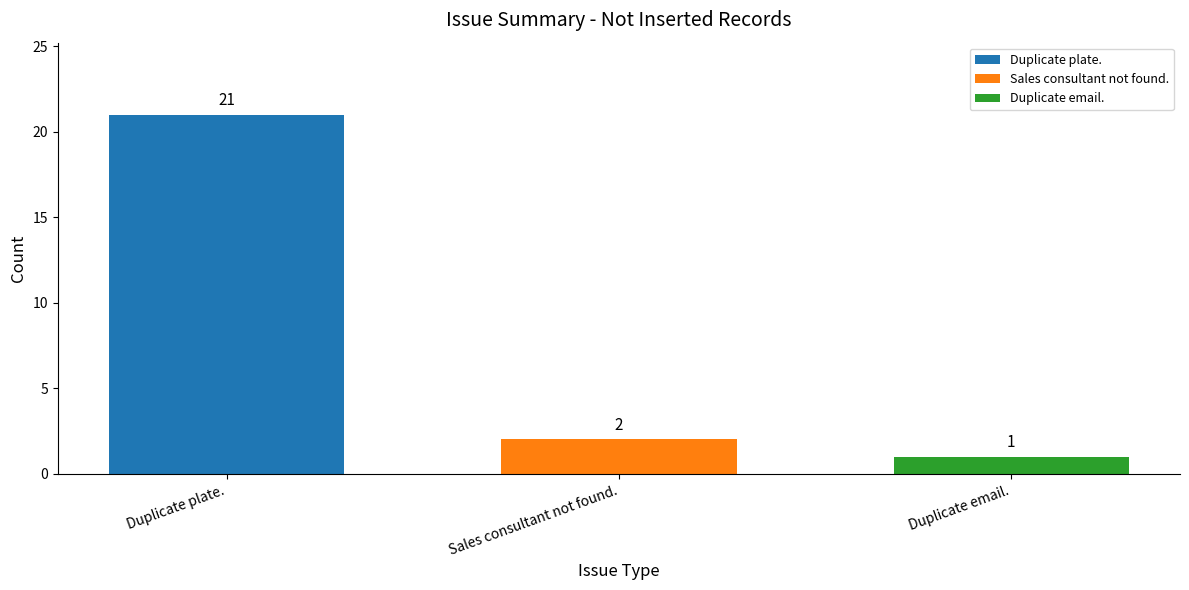

What is the difference between the maximum and minimum values?

20